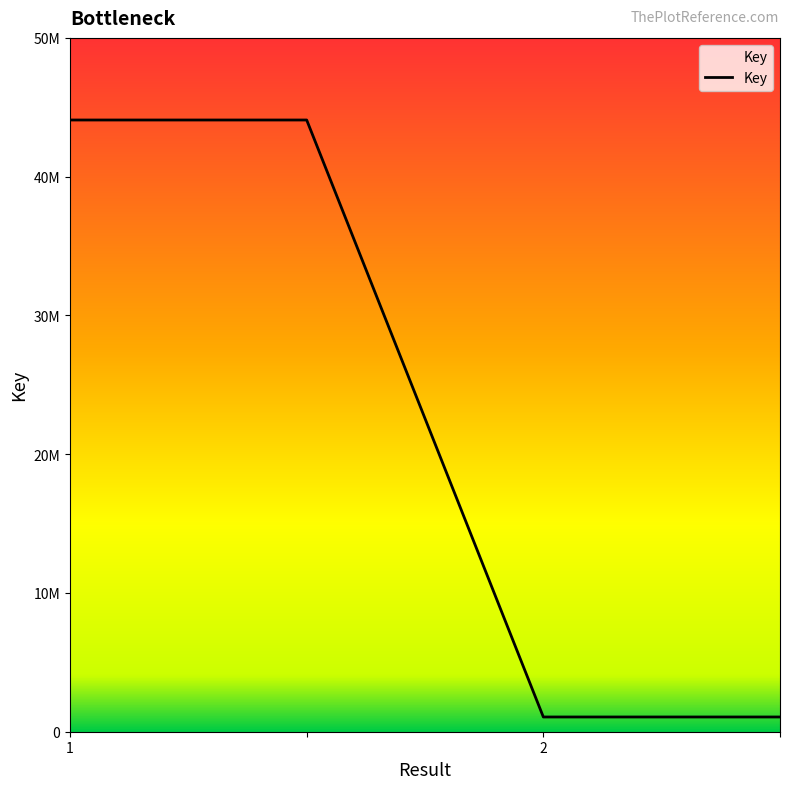

List the labels in order of value, smallest first.

2, 3, 1, 2